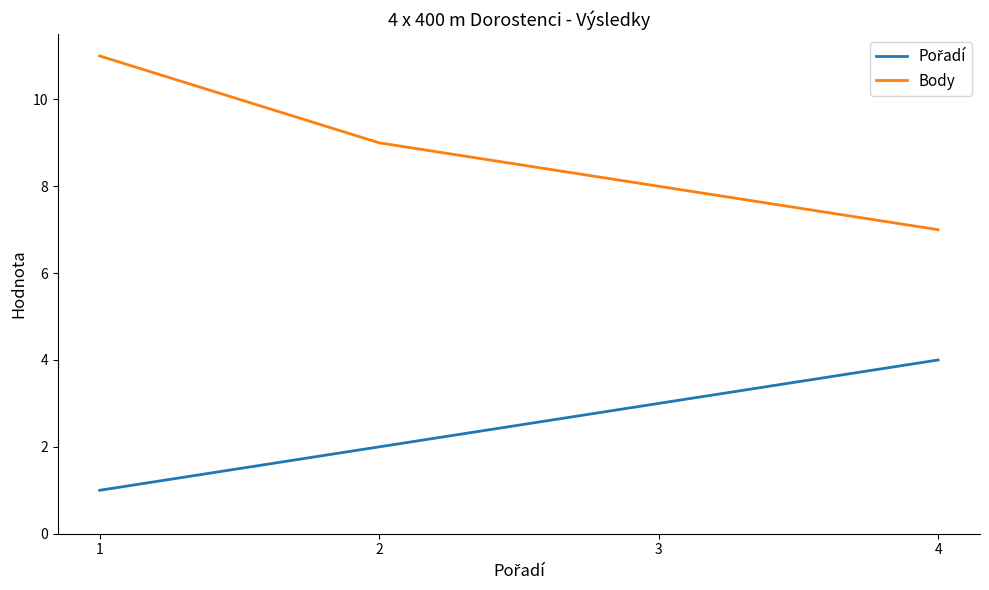

True or false: Body has more than 1 points higher than both neighbors.

False